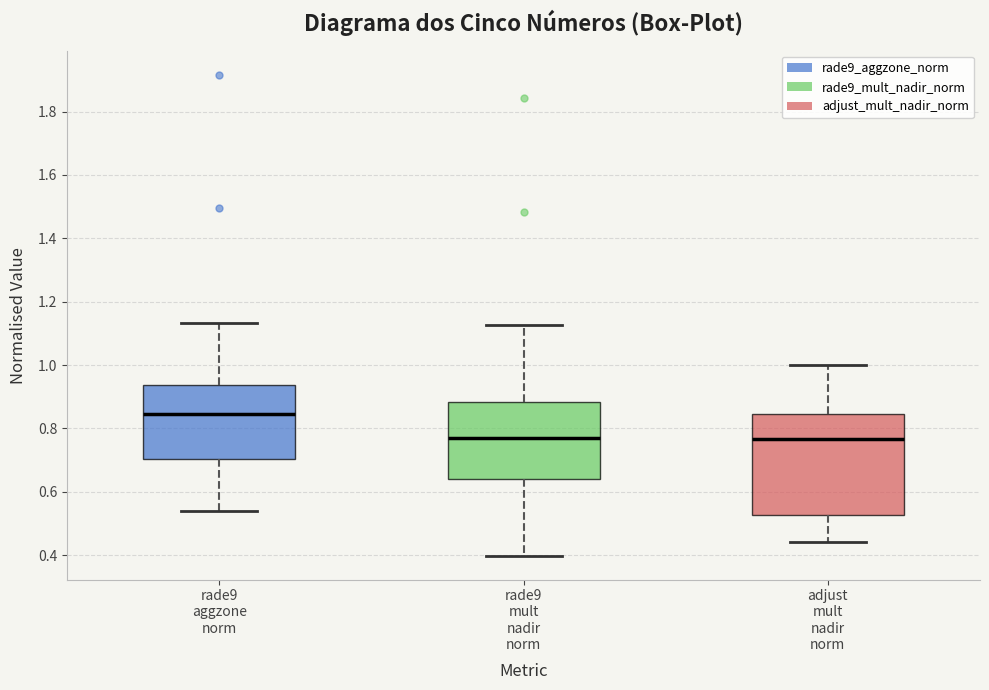

Comparing the boxes themselves (not the whiskers), which one is the tallest?

adjust mult nadir norm